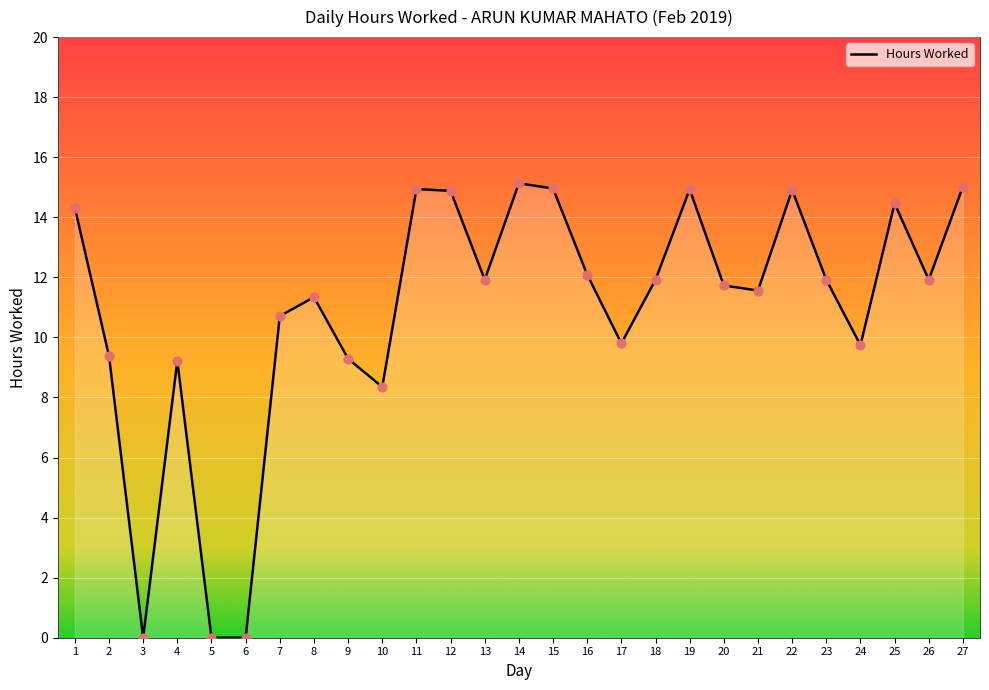

What is the change in value from 10 to 18?

+3.6